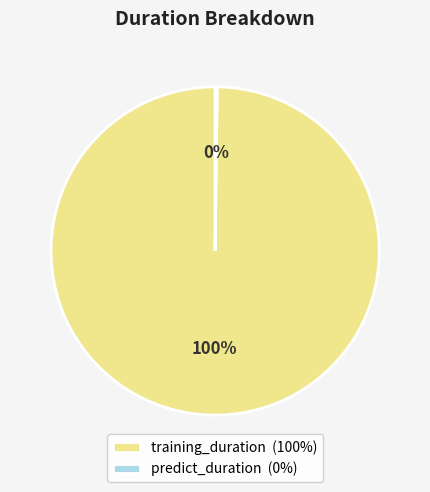

The training_duration (100%) slice represents 87% of the pie. True or false?

False